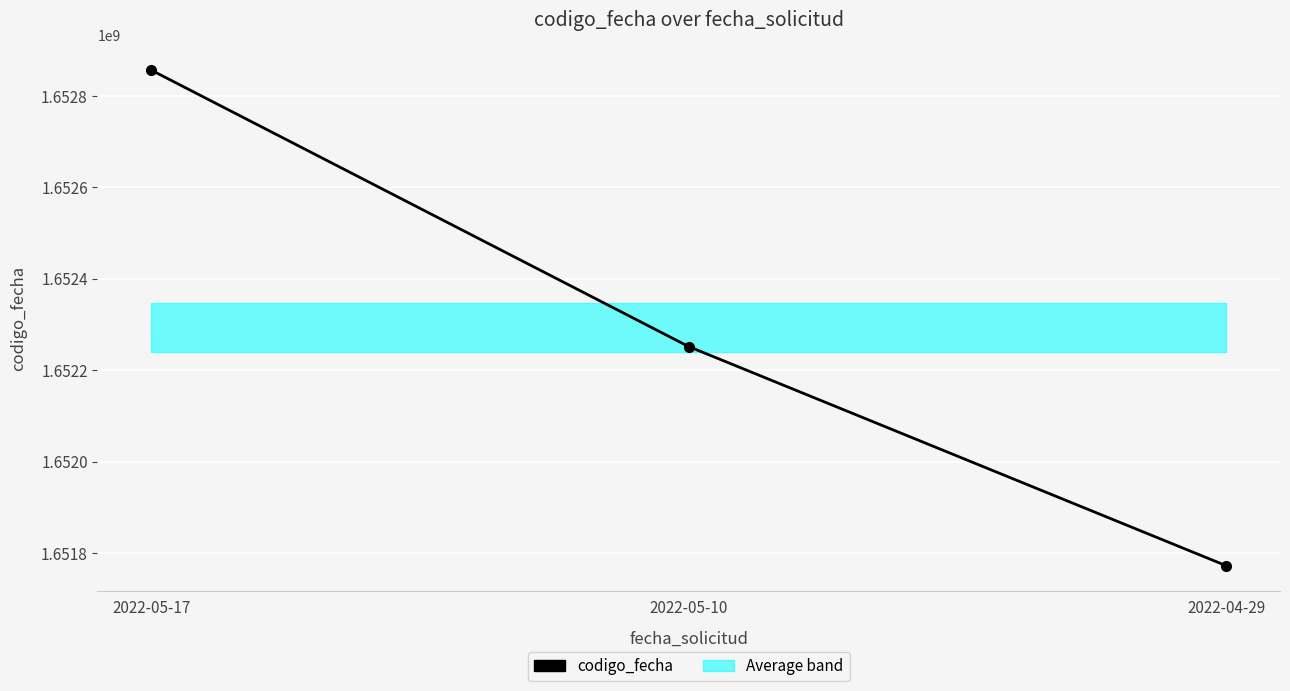

Reading left to right, transcribe all the data shown in this chart.

2022-05-17=1652856824	2022-05-10=1652251640	2022-04-29=1651771930